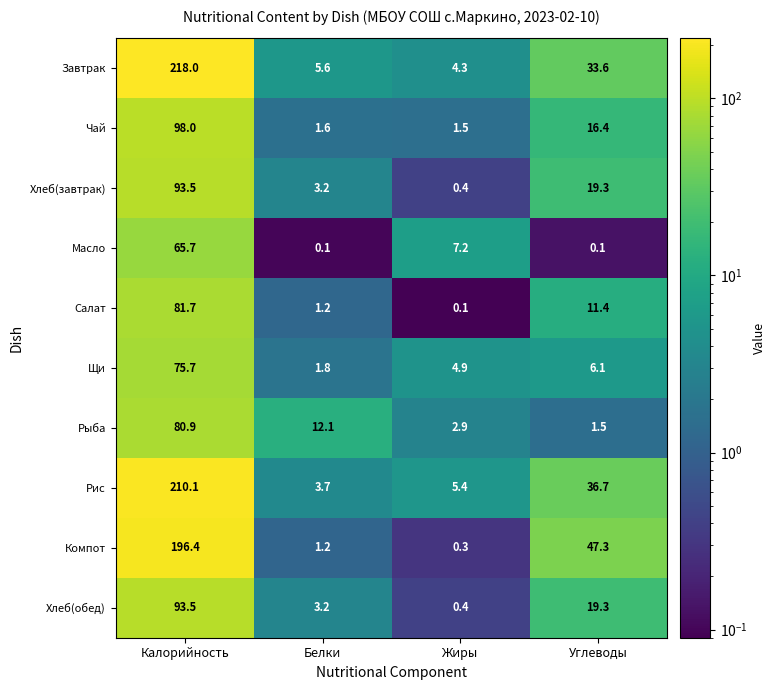

What is the total value across all series at Углеводы?

191.7